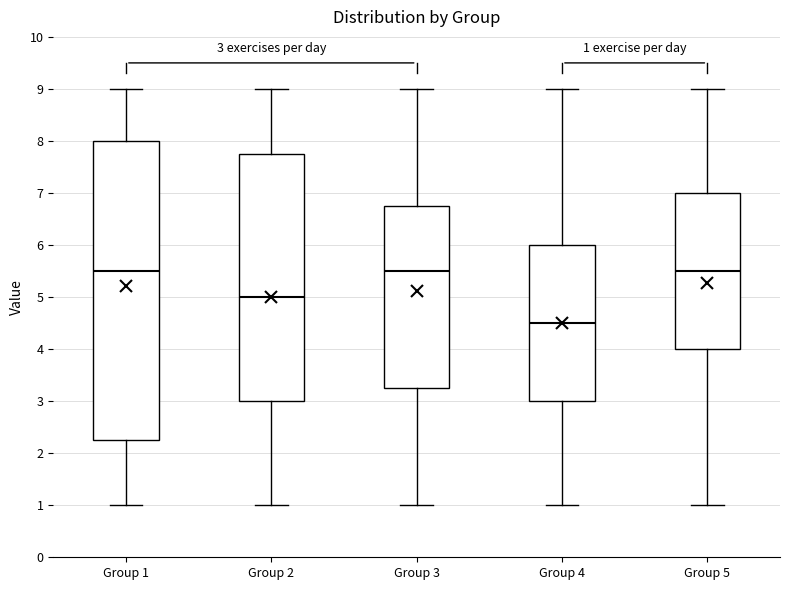

Which box's median line is the lowest?

Group 4